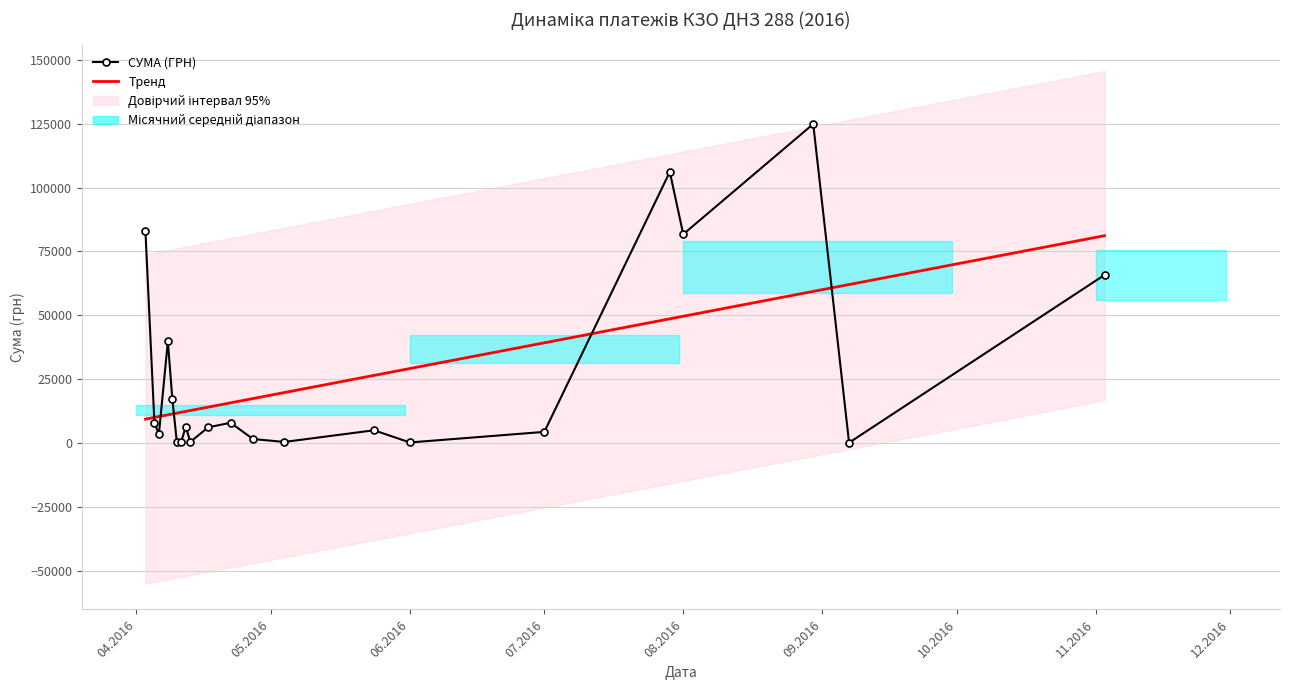

True or false: Тренд and СУМА (ГРН) intersect in this chart.

True